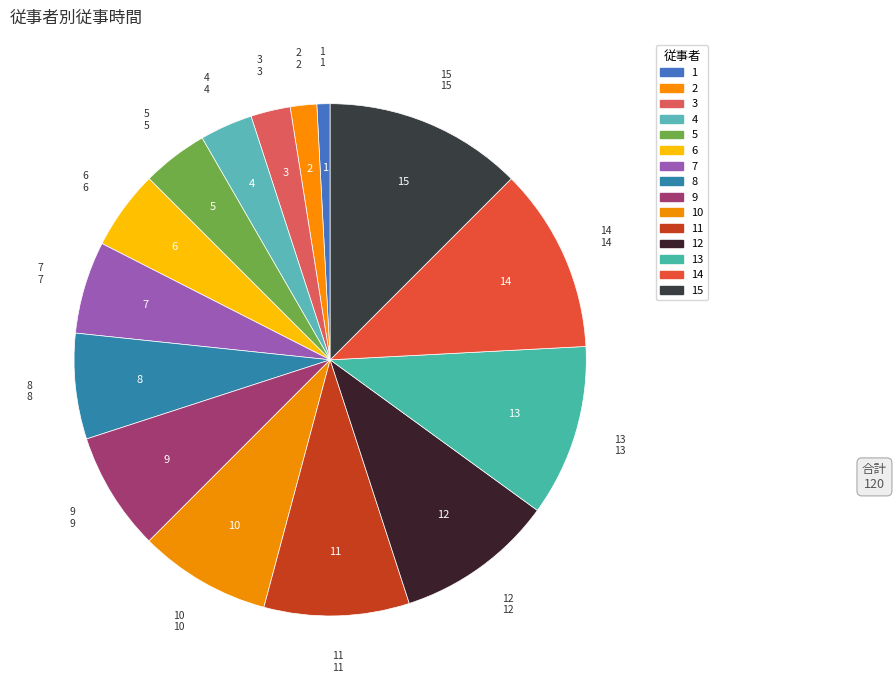

Count the number of slices in the pie.

15